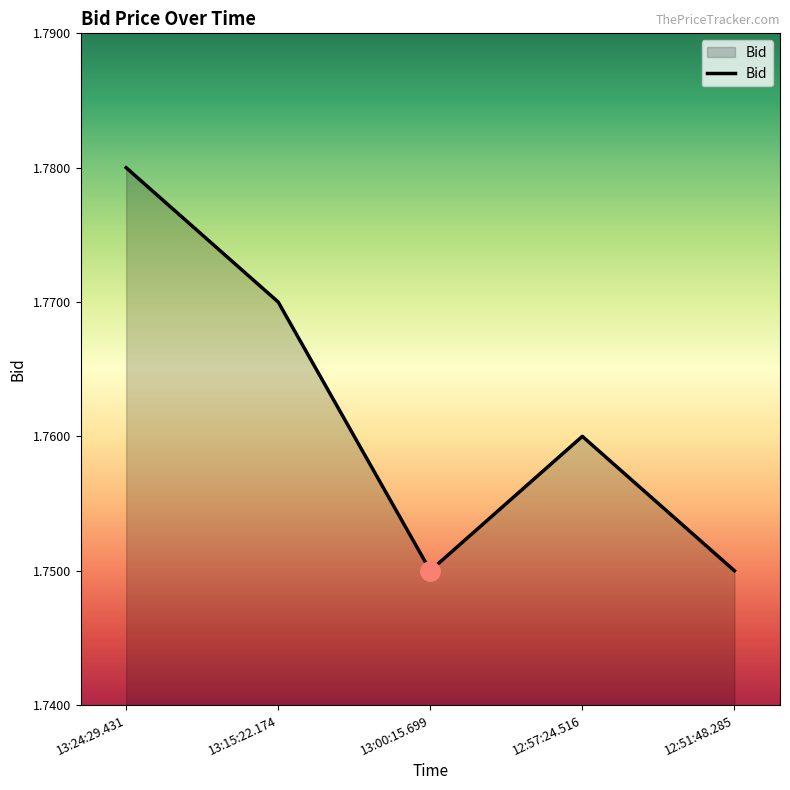

Is it true that the value at 12:57:24.516 is 2.9?

False